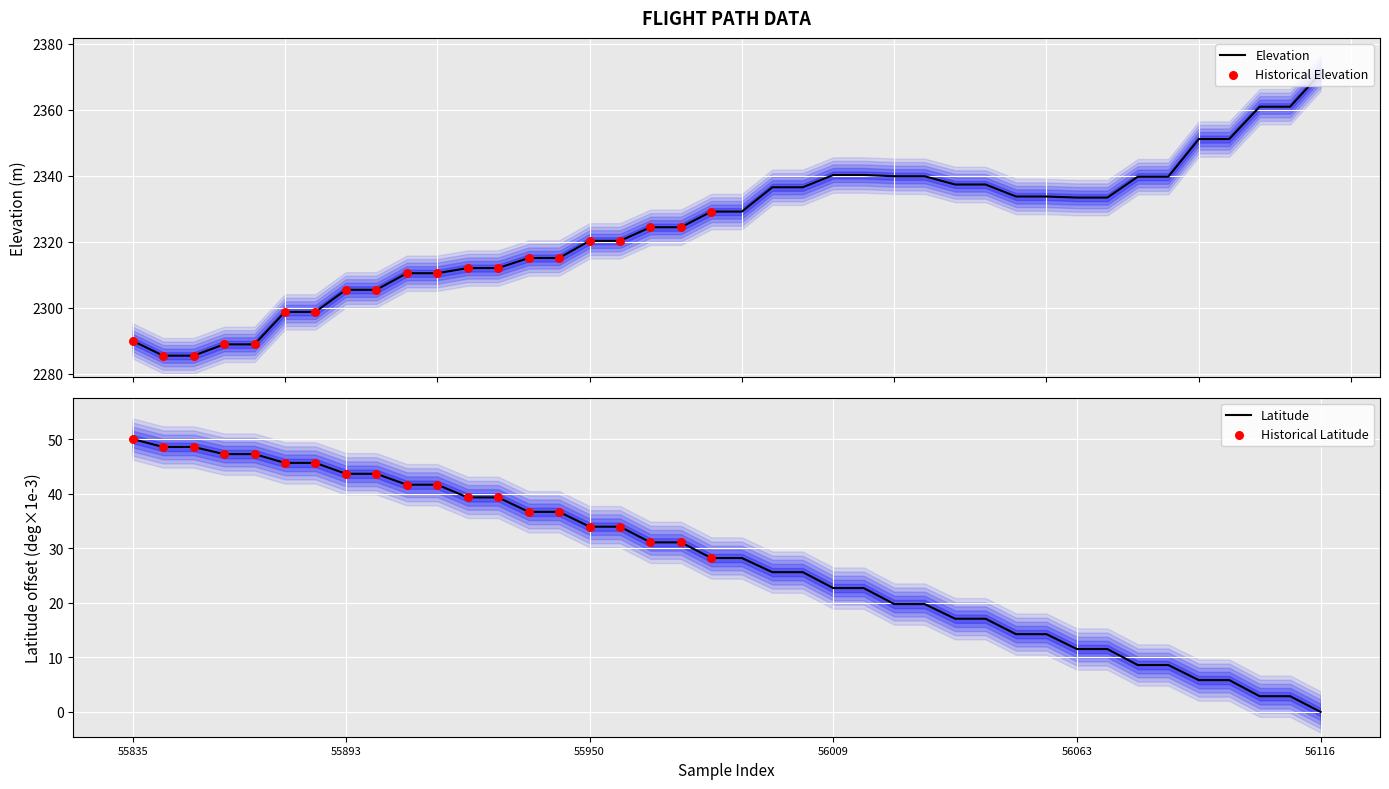

Which series has the widest spread of Y values?

ELEVATION